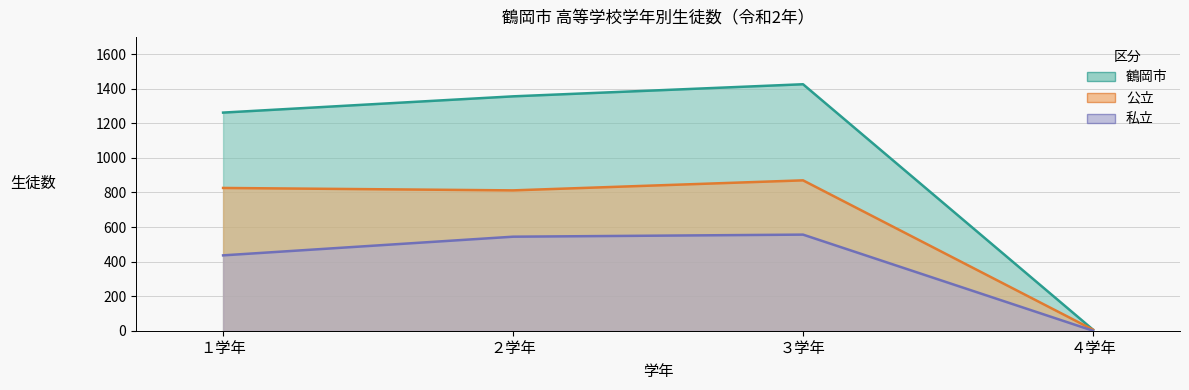

Reading left to right, transcribe all the data shown in this chart.

鶴岡市: １学年=1262	２学年=1356	３学年=1426	４学年=6
公立: １学年=826	２学年=812	３学年=870	４学年=6
私立: １学年=436	２学年=544	３学年=556	４学年=0